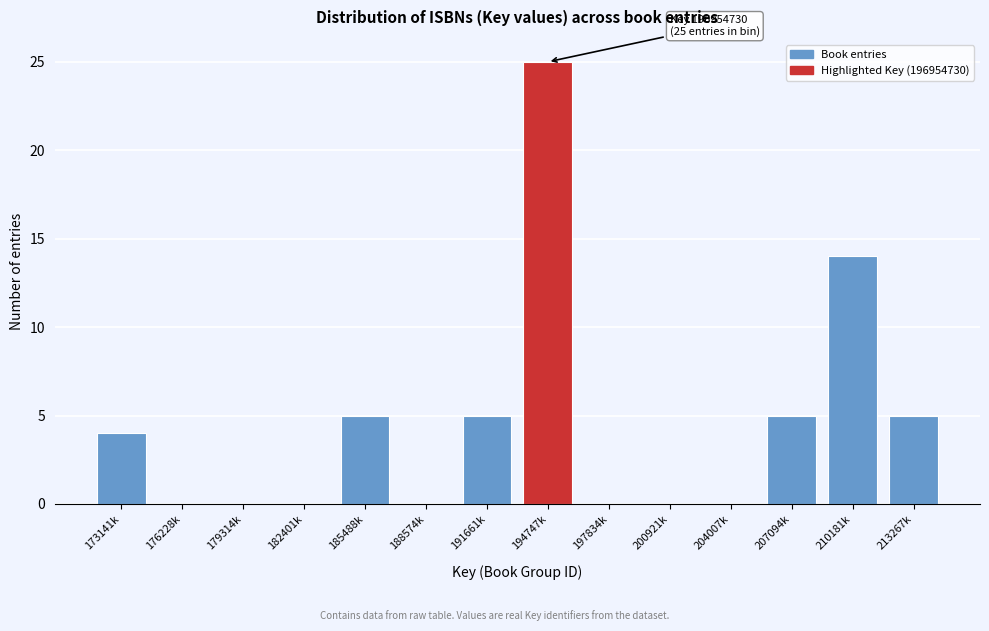

Reading right to left, list all the values displayed in this chart.

213267k=5	210181k=14	207094k=5	204007k=0	200921k=0	197834k=0	194747k=25	191661k=5	188574k=0	185488k=5	182401k=0	179314k=0	176228k=0	173141k=4